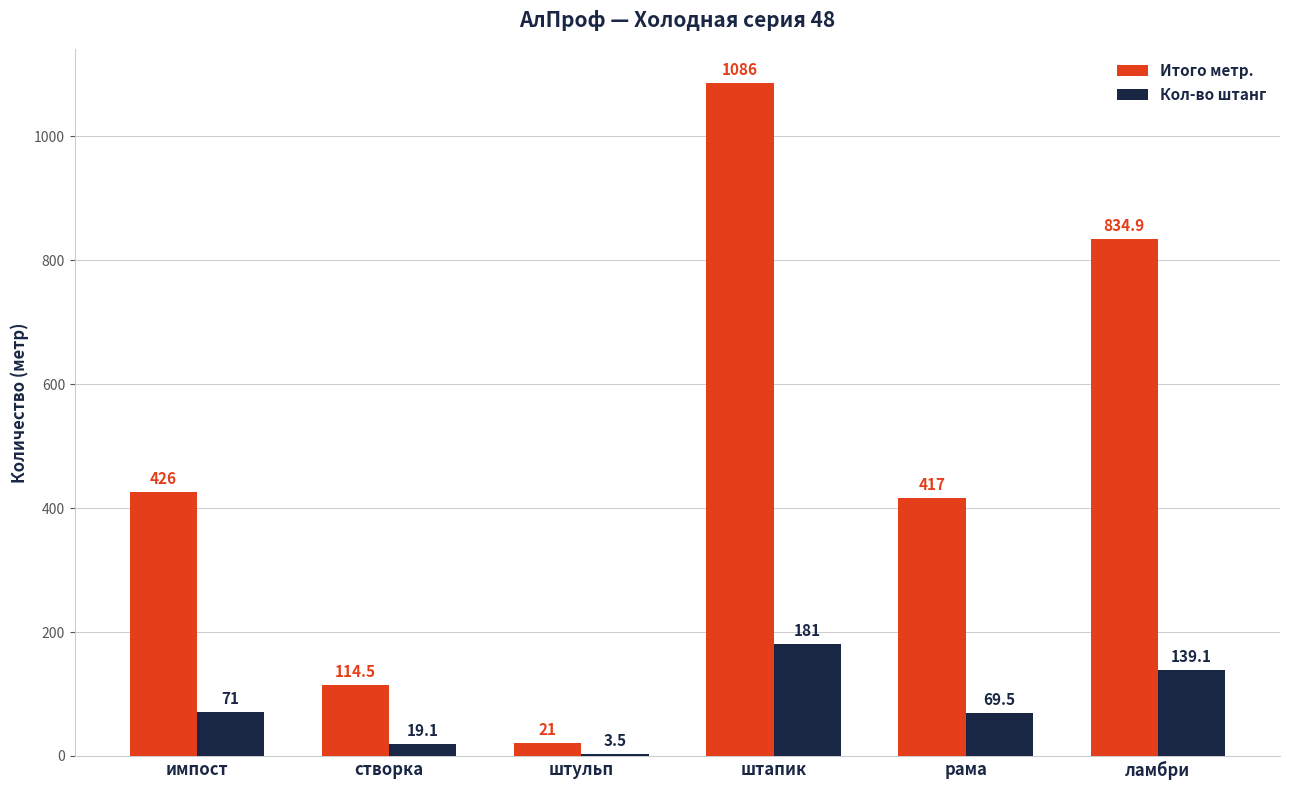

At which label is Итого метр. closest to 553?

импост